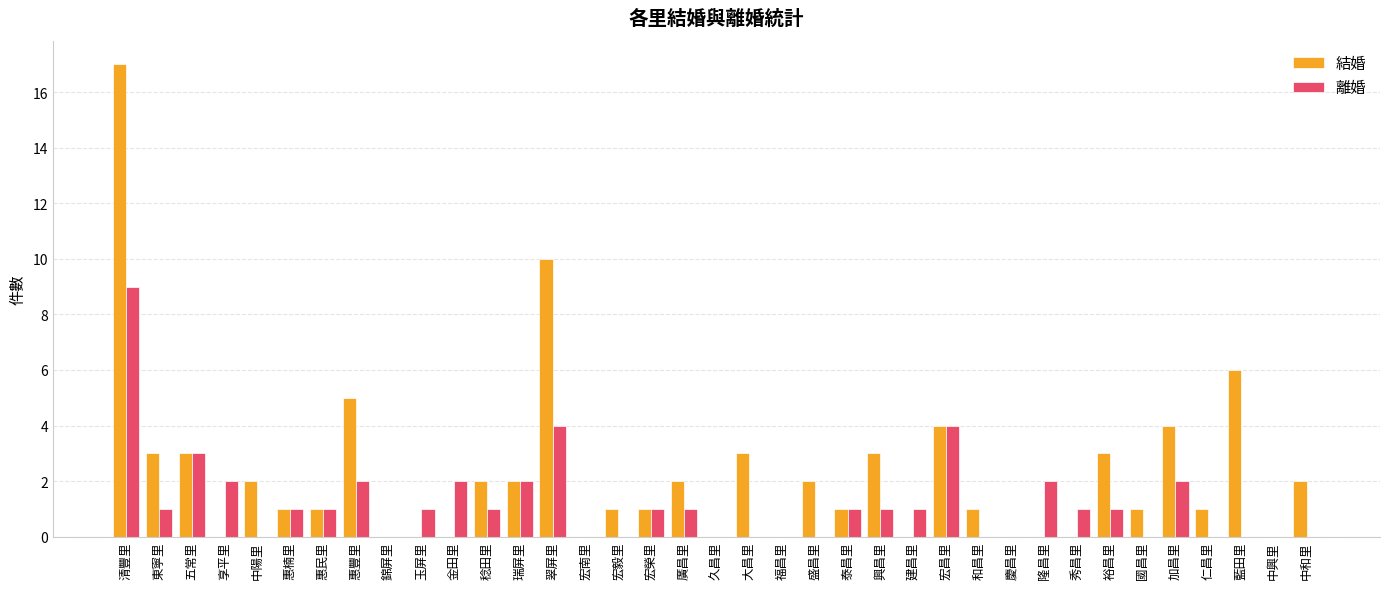

Does the chart contain stacked bars?

No